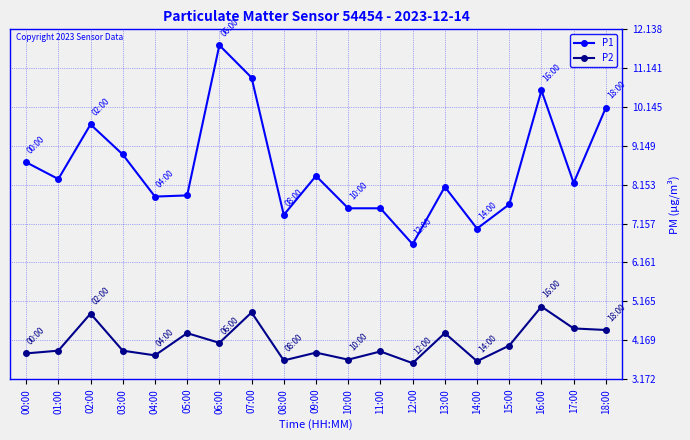

What is the difference between the second highest and minimum values in the P2 series?

1.3